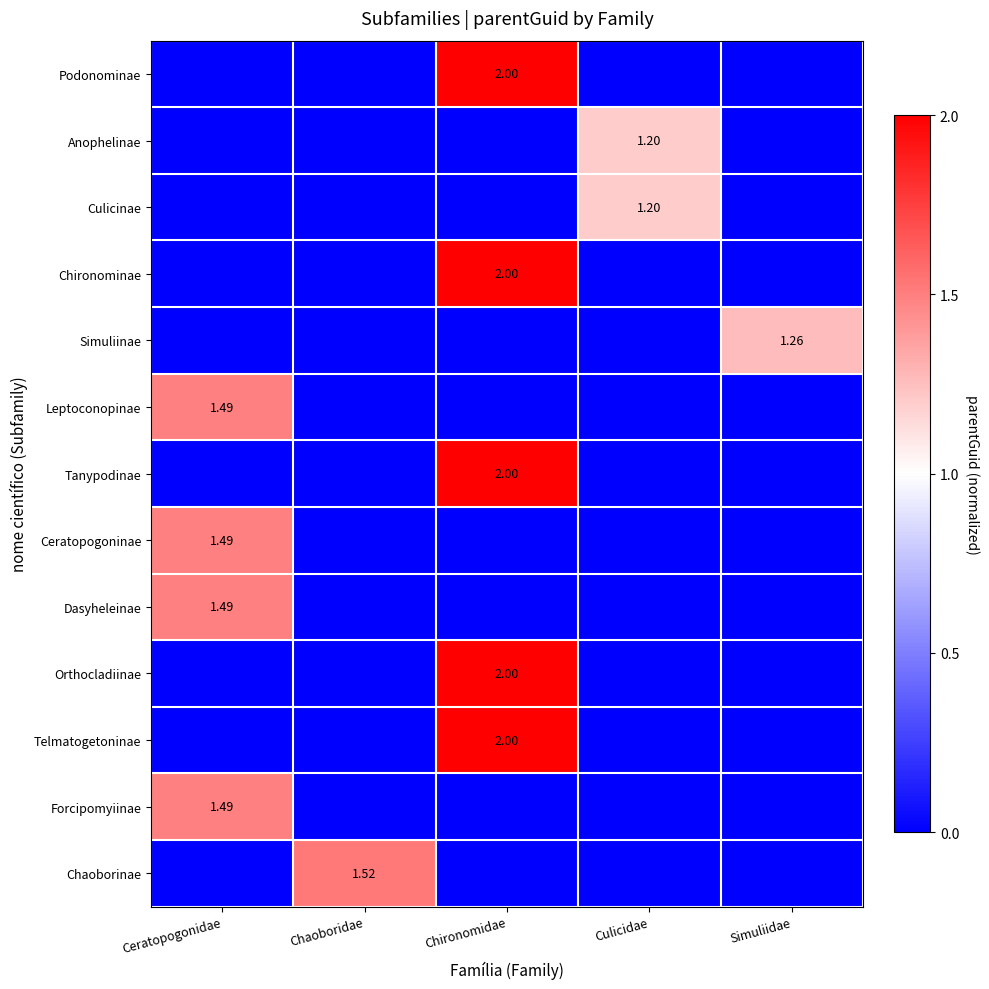

The Orthocladiinae series shows 0.0 at Culicidae. True or false?

True